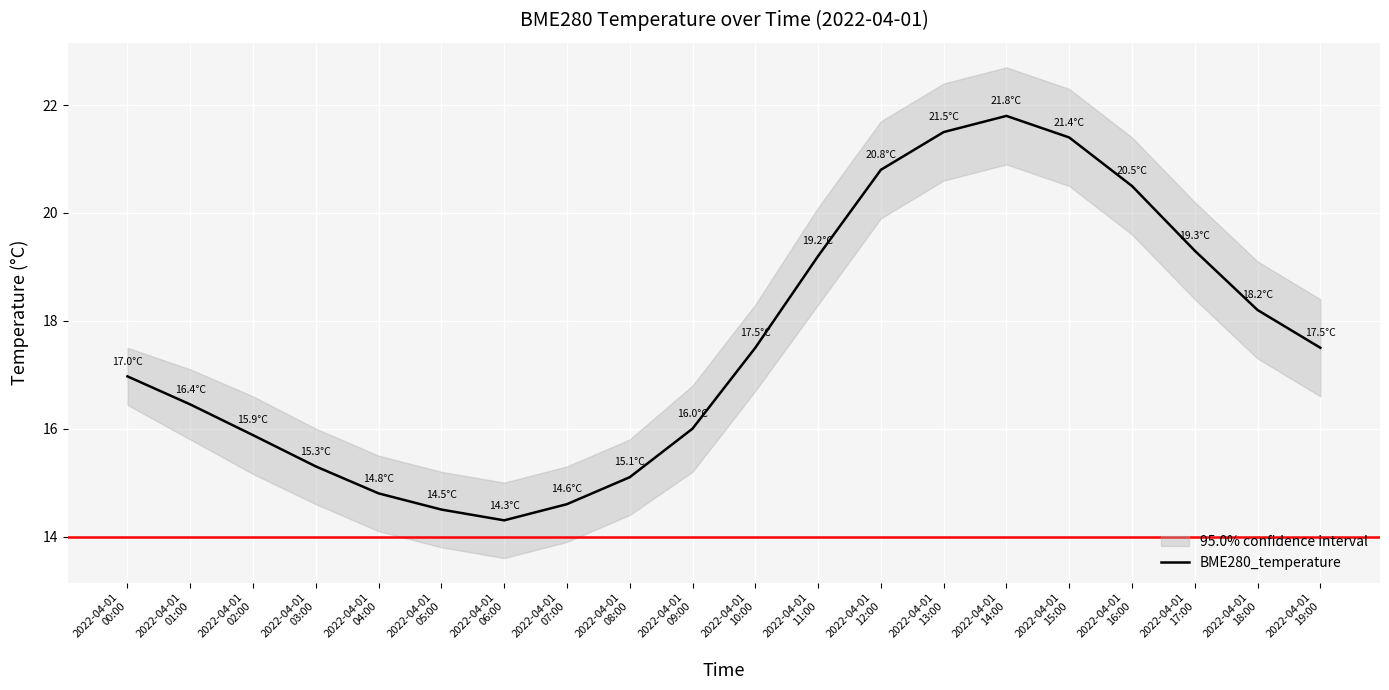

List the labels in order of value, smallest first.

2022-04-01
06:00, 2022-04-01
05:00, 2022-04-01
07:00, 2022-04-01
04:00, 2022-04-01
08:00, 2022-04-01
03:00, 2022-04-01
02:00, 2022-04-01
09:00, 2022-04-01
01:00, 2022-04-01
00:00, 2022-04-01
10:00, 2022-04-01
19:00, 2022-04-01
18:00, 2022-04-01
11:00, 2022-04-01
17:00, 2022-04-01
16:00, 2022-04-01
12:00, 2022-04-01
15:00, 2022-04-01
13:00, 2022-04-01
14:00